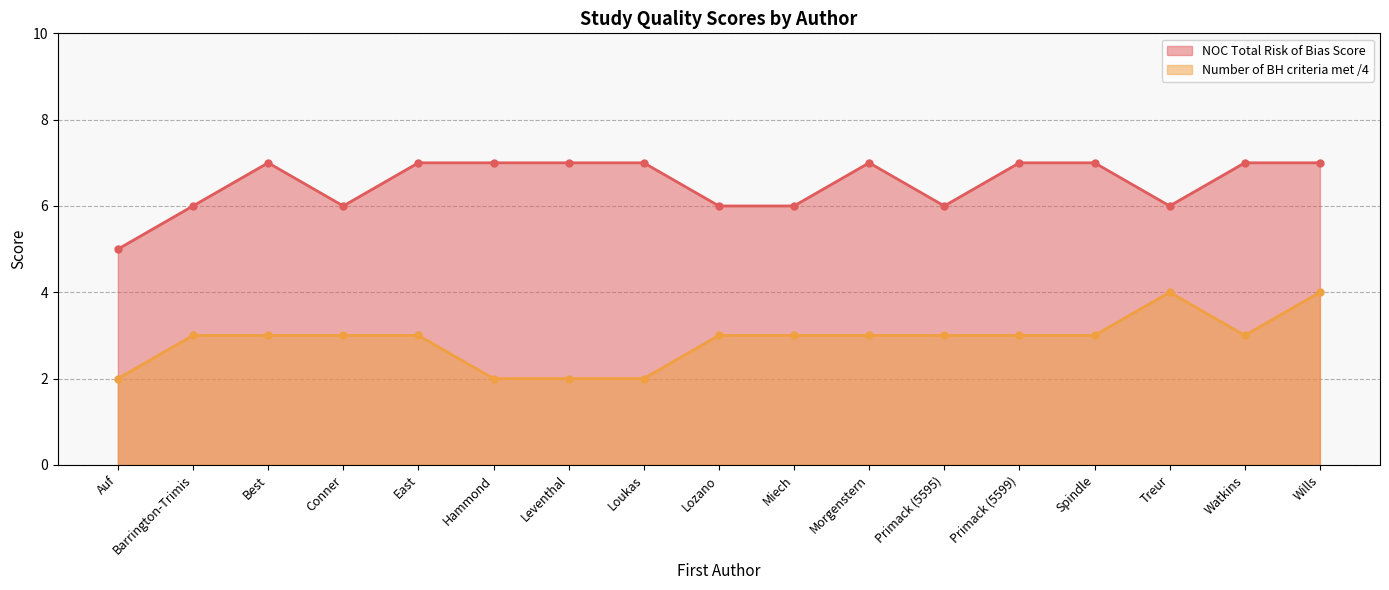

Where is Number of BH criteria met /4 nearest to the value 3?

Barrington-Trimis